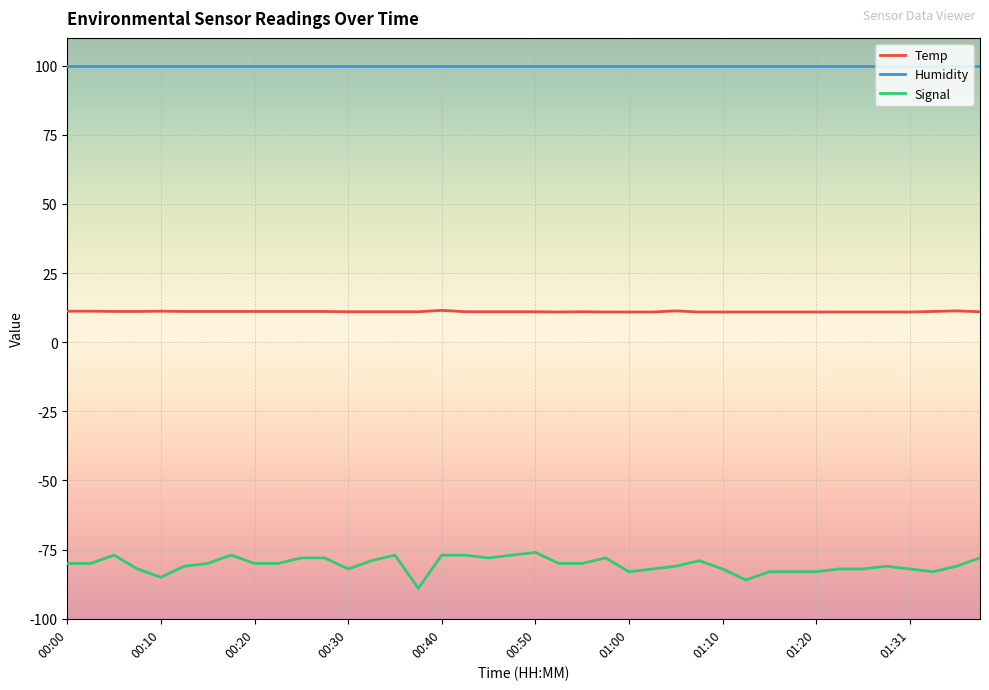

Which series has the widest spread of values?

Signal